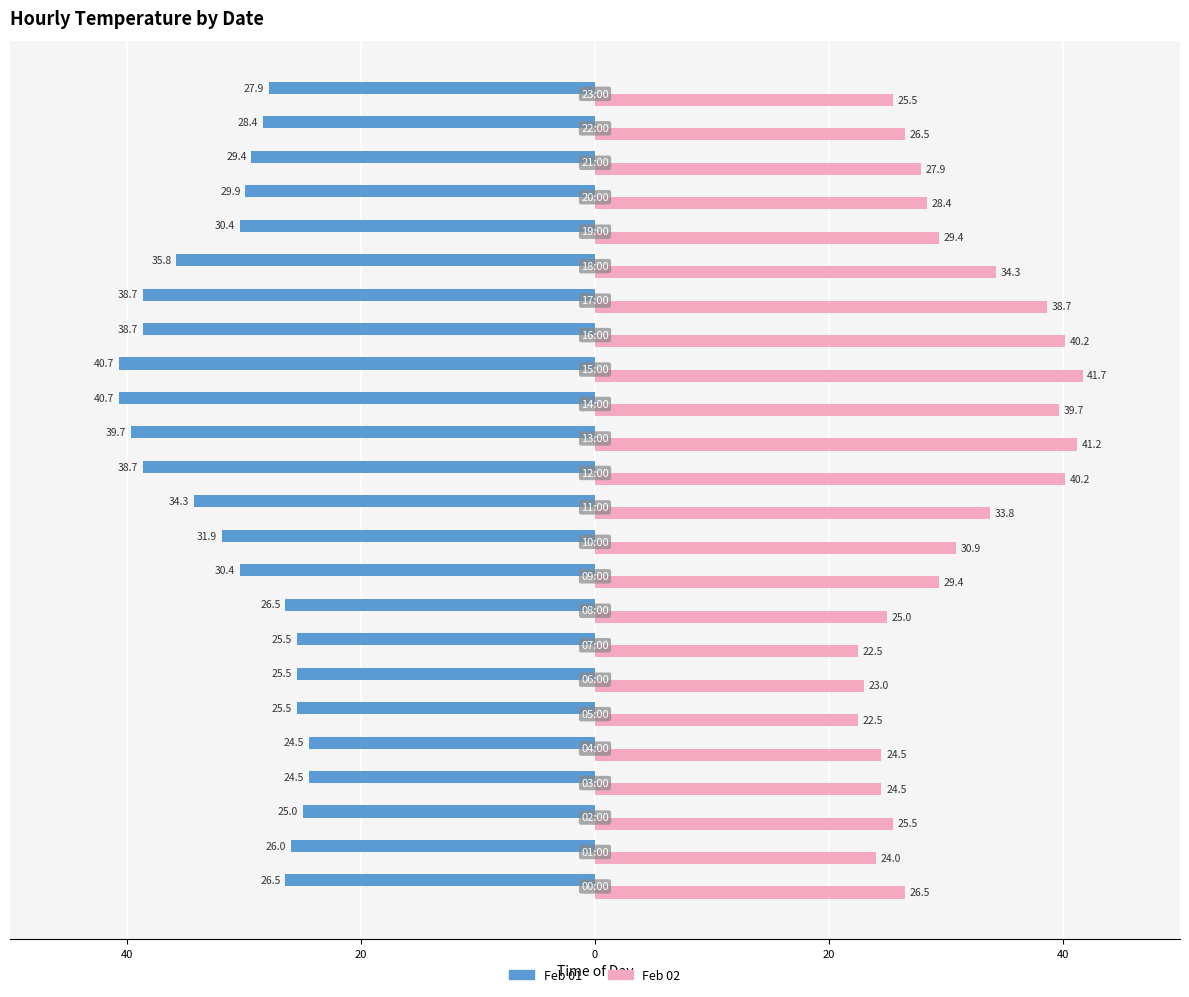

What is the average value of the Feb 02 series?

30.2